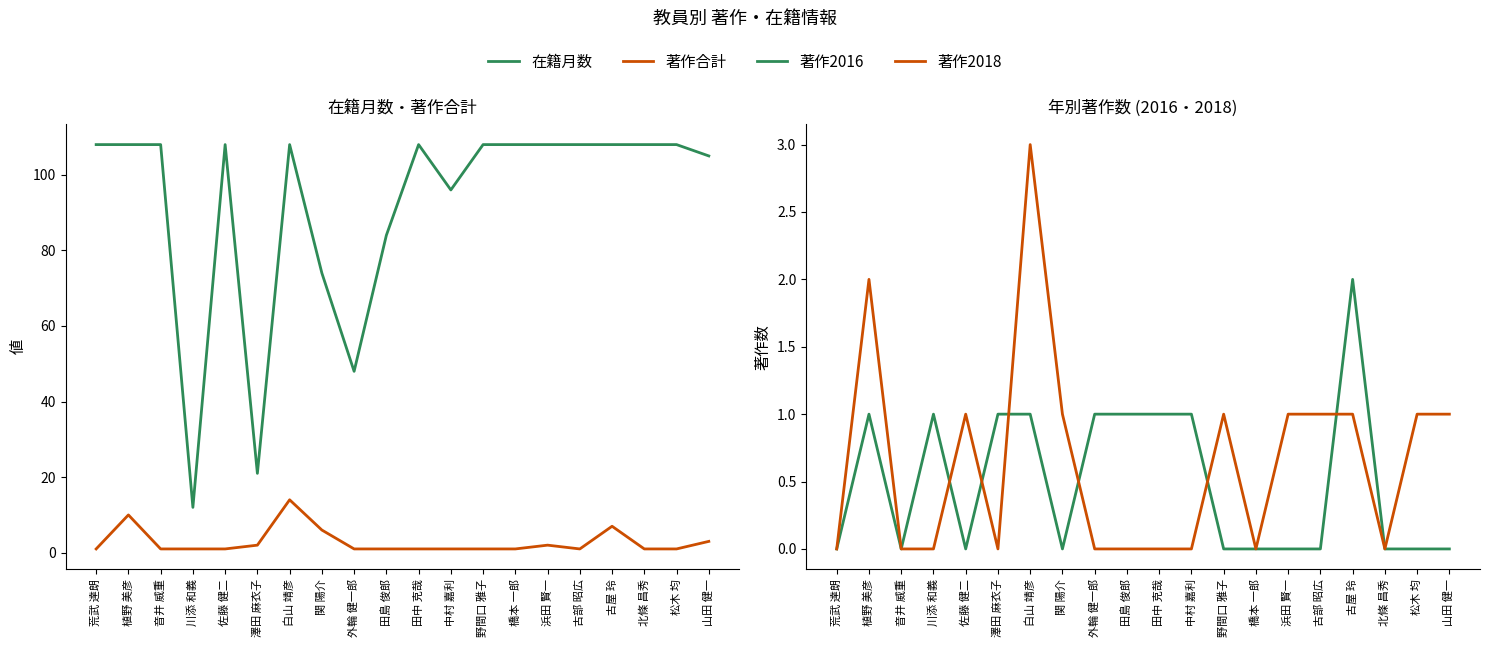

At 北條 昌秀, list the series in order from largest to smallest.

在籍月数, 著作合計, 著作2016, 著作2018